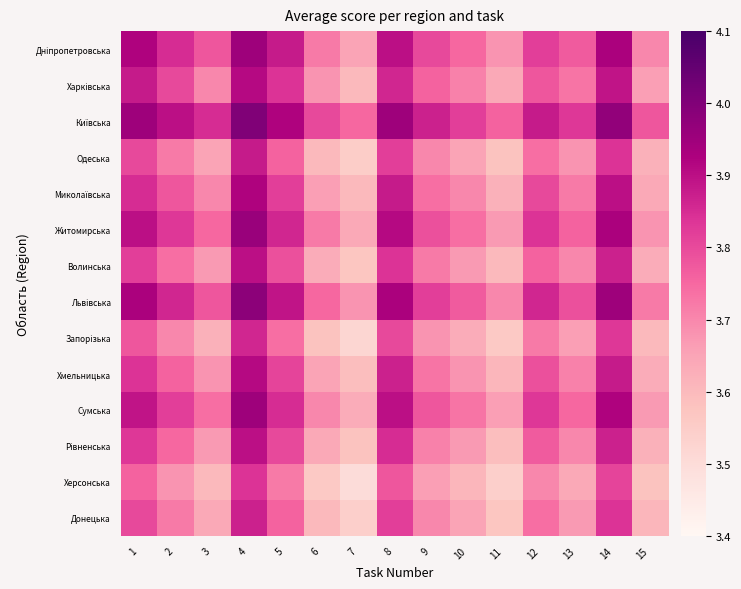

Which label corresponds to the largest value in the chart?

4